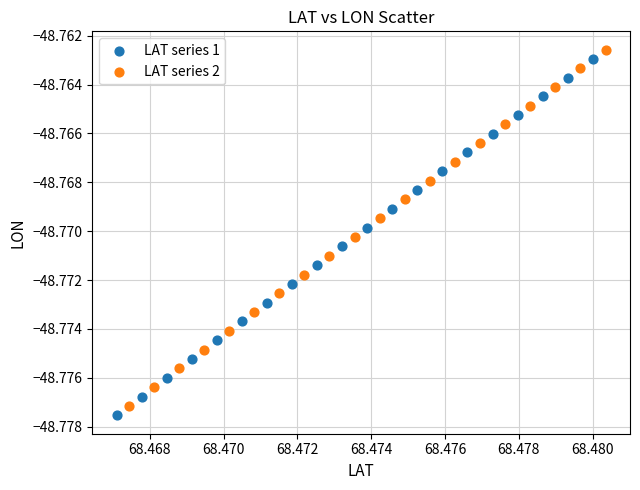

Which series has the widest spread of Y values?

LAT series 1